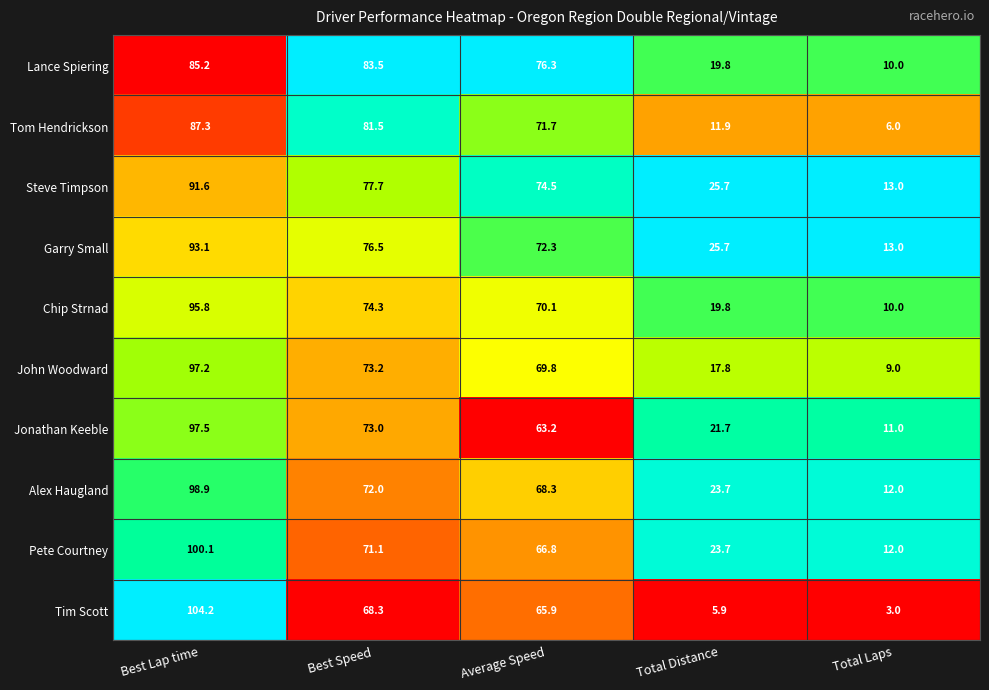

What is the average value of the Tim Scott series?

49.5